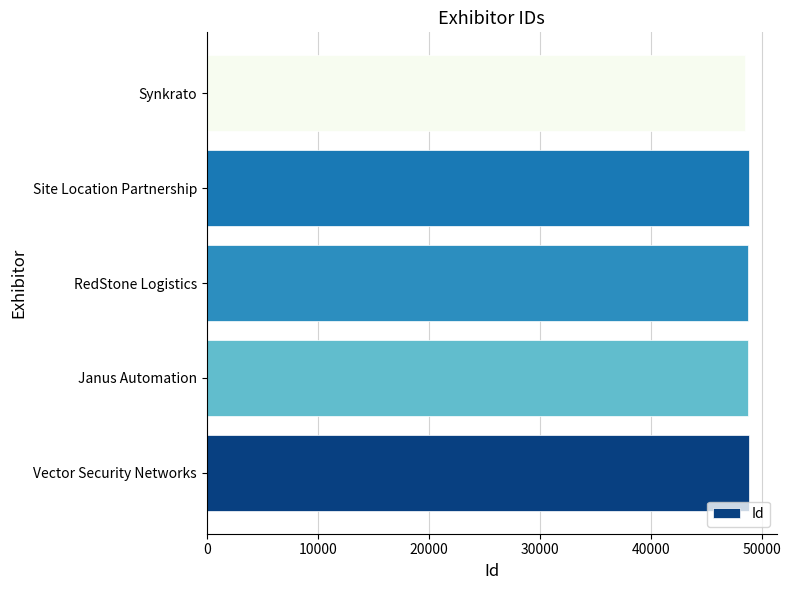

Approximately how many times larger is the value at Janus Automation compared to Vector Security Networks?

1.0